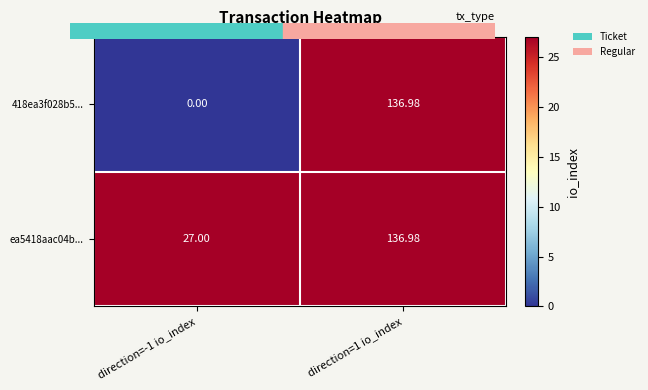

How many data points does each series have?

2